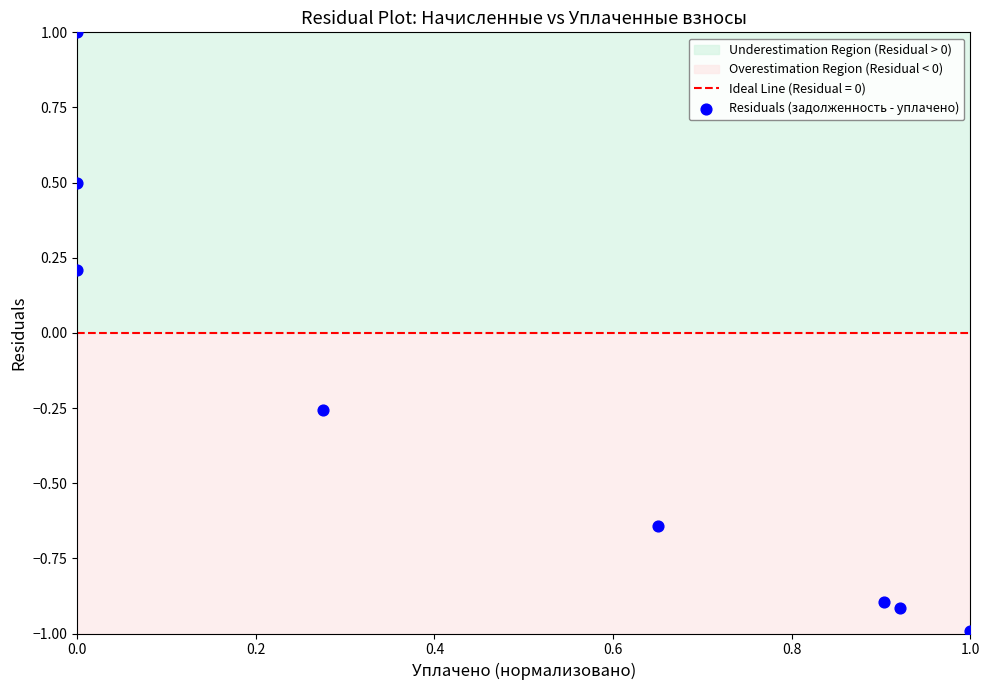

What is the range of X values (max minus min)?

1.0